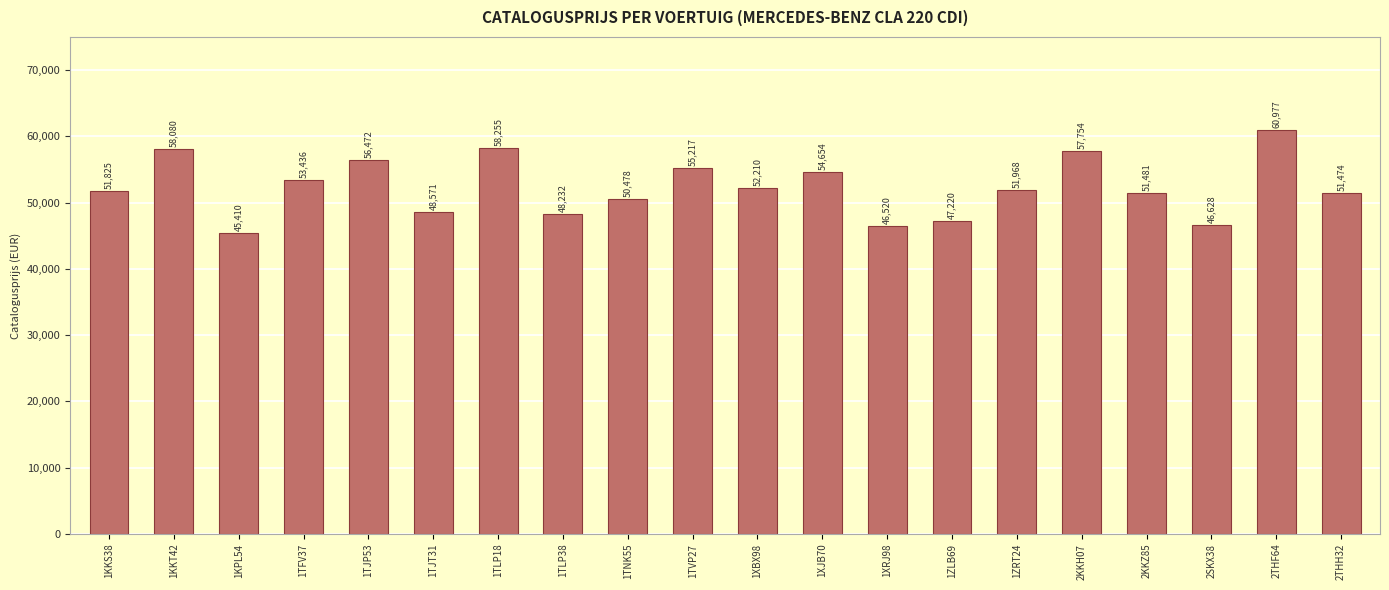

What is the label of the 8th bar from the left?

1TLP38